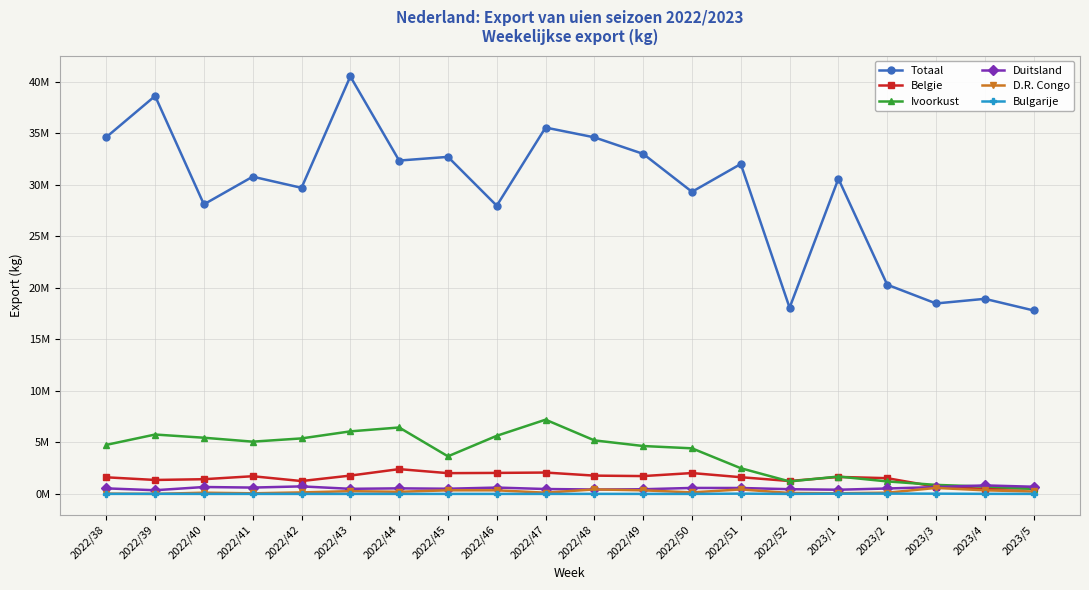

What is the sum of all Bulgarije values?

115560